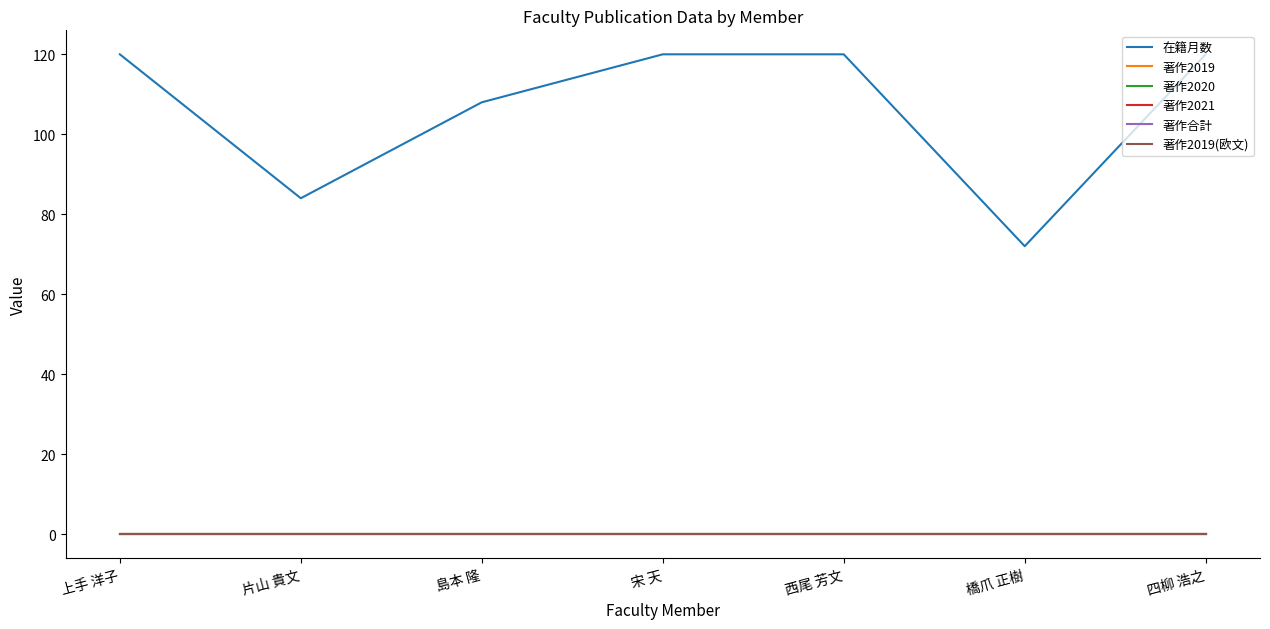

At which label is 著作2019 closest to 0?

上手 洋子